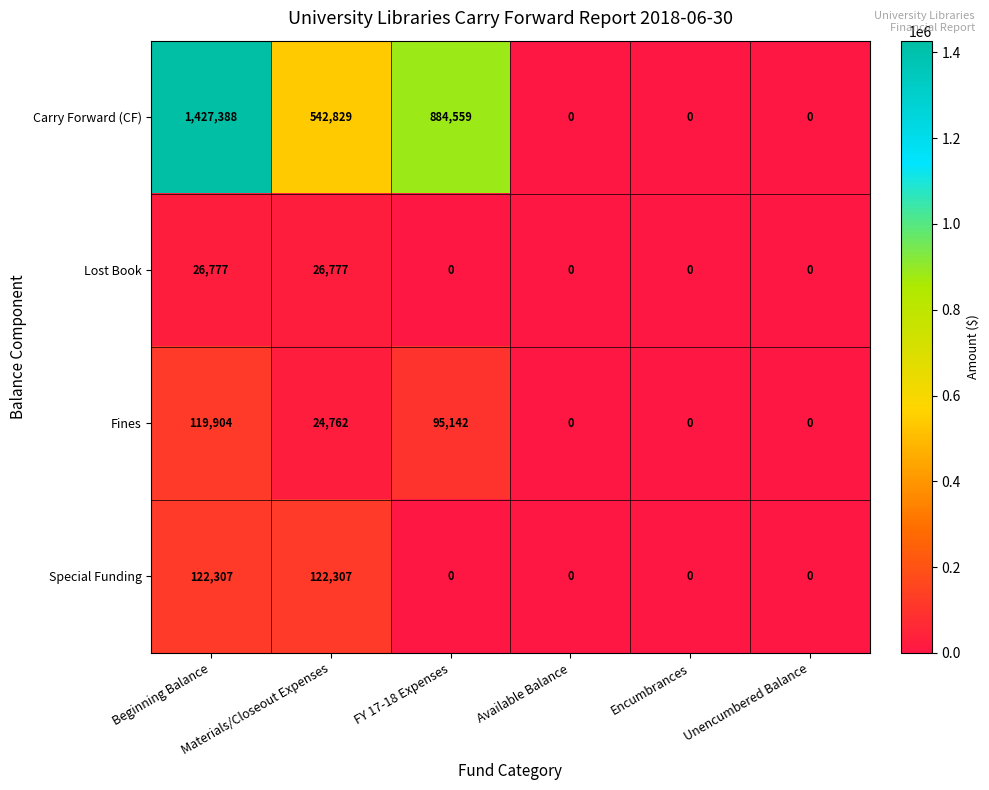

Which series has the largest total across all categories?

Carry Forward (CF)